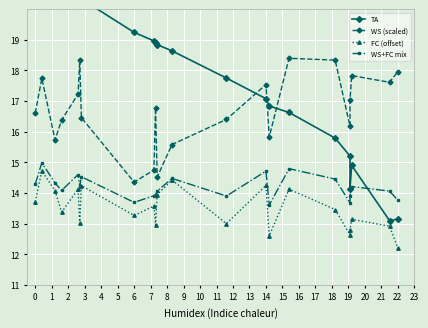

True or false: WS+FC mix and FC (offset) intersect in this chart.

False